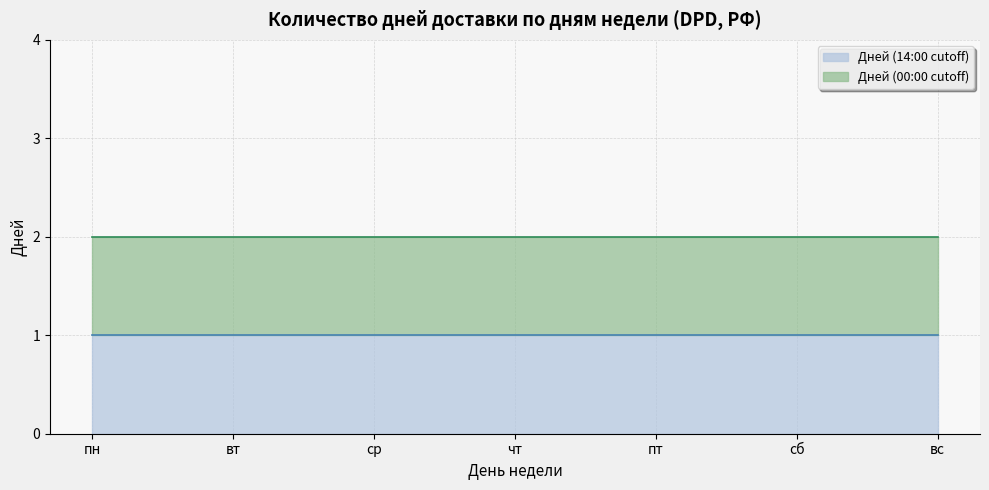

At which category is the sum across all series the highest?

пн